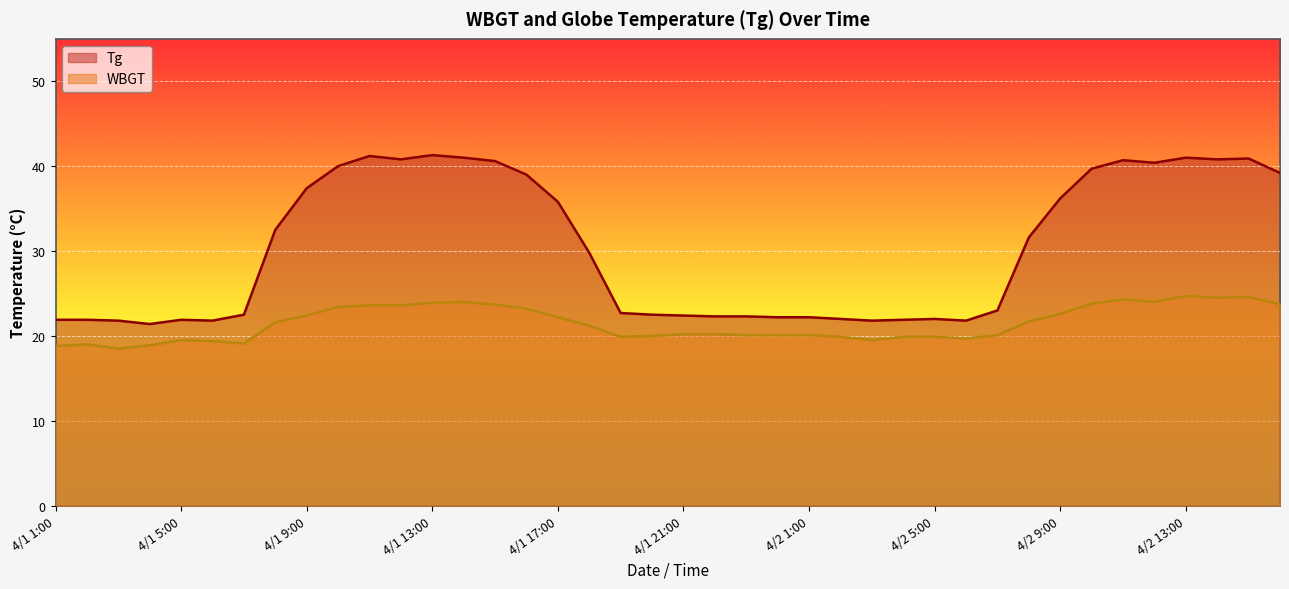

What is the highest value of the WBGT series?

24.7